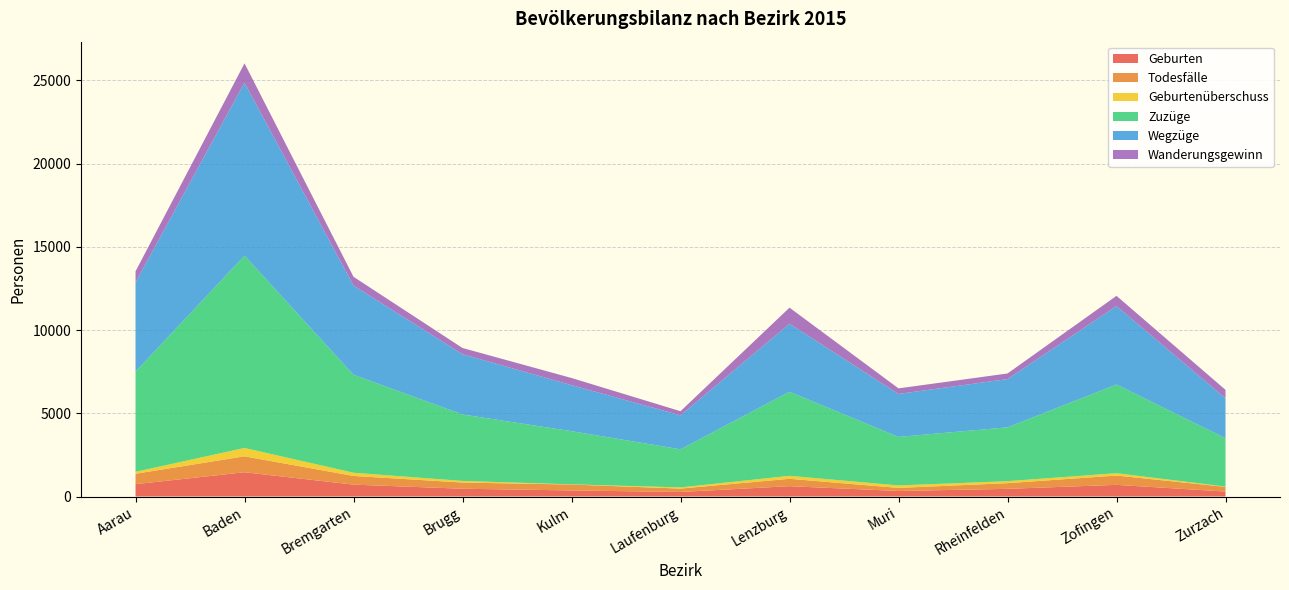

Reading right to left, transcribe all the data shown in this chart.

Geburten: Zurzach=299	Zofingen=701	Rheinfelden=462	Muri=333	Lenzburg=622	Laufenburg=274	Kulm=366	Brugg=469	Bremgarten=715	Baden=1459	Aarau=742
Todesfälle: Zurzach=282	Zofingen=560	Rheinfelden=341	Muri=186	Lenzburg=444	Laufenburg=204	Kulm=355	Brugg=372	Bremgarten=522	Baden=957	Aarau=627
Geburtenüberschuss: Zurzach=17	Zofingen=141	Rheinfelden=121	Muri=147	Lenzburg=178	Laufenburg=70	Kulm=11	Brugg=97	Bremgarten=193	Baden=502	Aarau=115
Zuzüge: Zurzach=2906	Zofingen=5328	Rheinfelden=3234	Muri=2916	Lenzburg=5052	Laufenburg=2289	Kulm=3195	Brugg=3993	Bremgarten=5886	Baden=11554	Aarau=6023
Wegzüge: Zurzach=2395	Zofingen=4715	Rheinfelden=2898	Muri=2581	Lenzburg=4086	Laufenburg=2040	Kulm=2767	Brugg=3619	Bremgarten=5357	Baden=10392	Aarau=5359
Wanderungsgewinn: Zurzach=511	Zofingen=613	Rheinfelden=336	Muri=335	Lenzburg=966	Laufenburg=249	Kulm=428	Brugg=374	Bremgarten=529	Baden=1162	Aarau=664